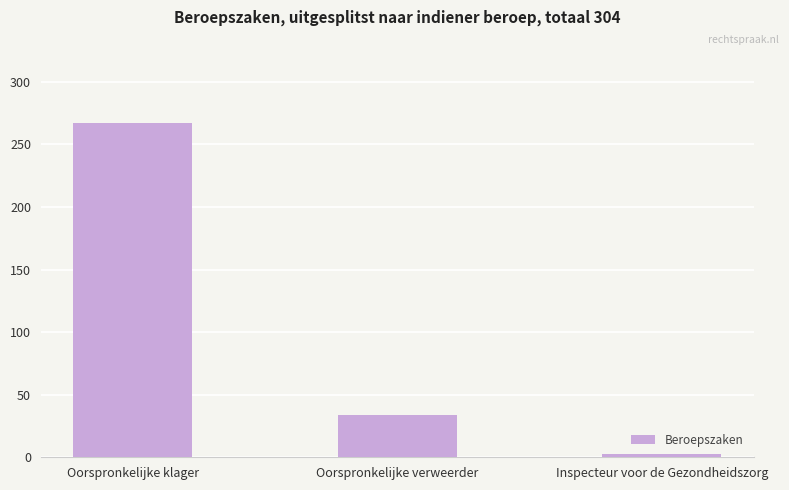

True or false: the data shows 429 at Oorspronkelijke klager.

False